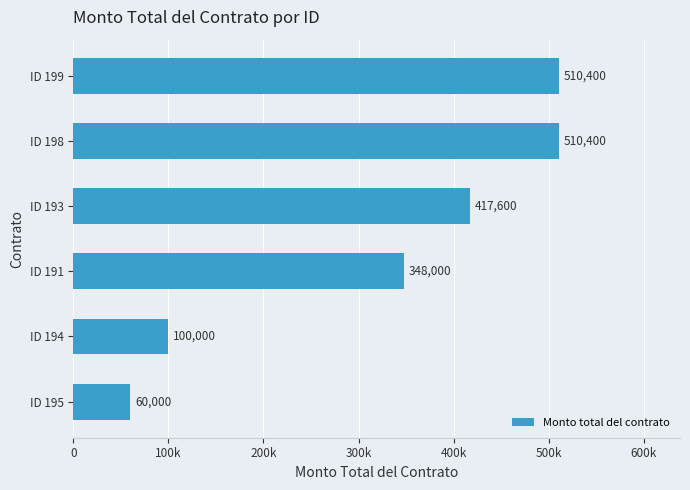

What is the difference between the maximum and minimum values?

450400.0